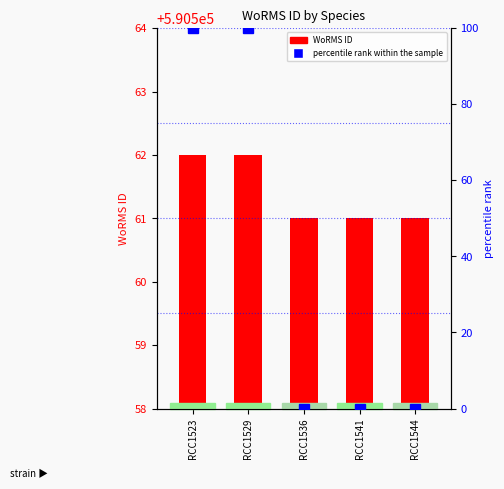

At which category is the sum across all series the highest?

RCC1523